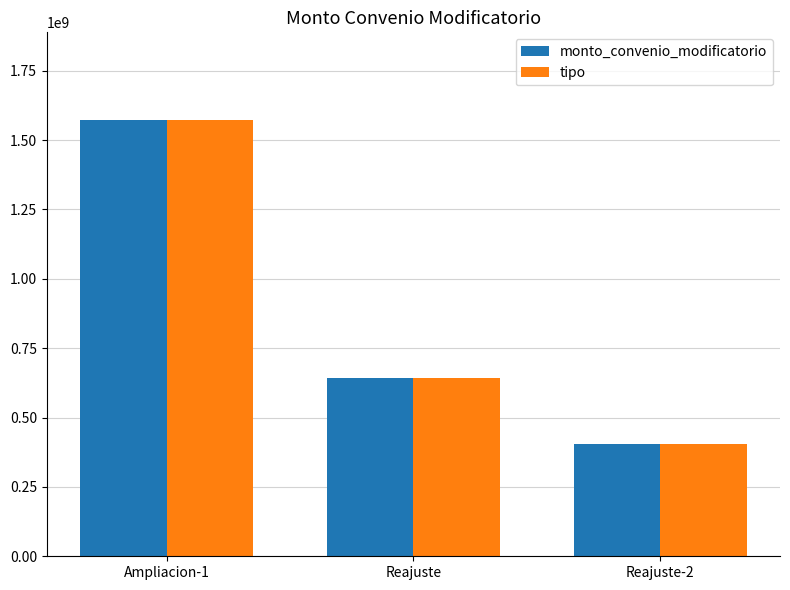

Count the tipo values in the range 405000717 to 1573834313.

3